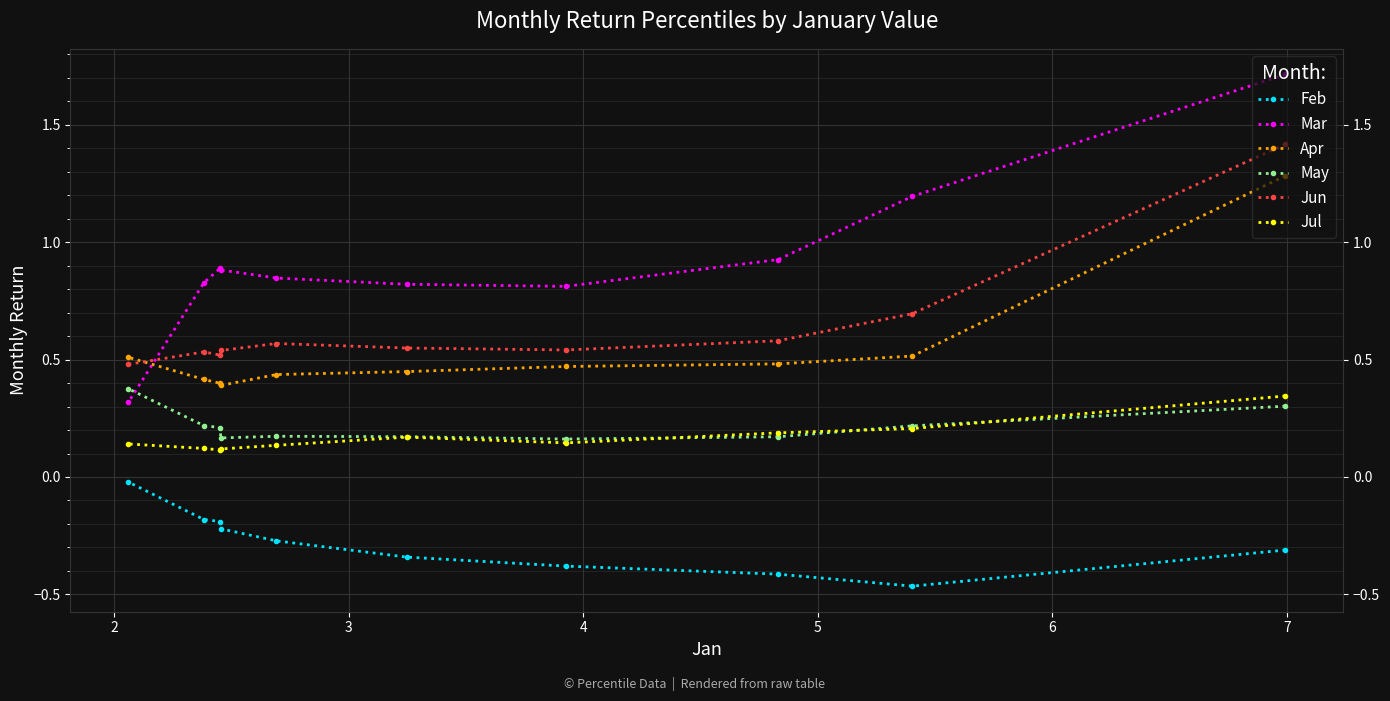

What are all the series names shown in the legend?

Feb, Mar, Apr, May, Jun, Jul